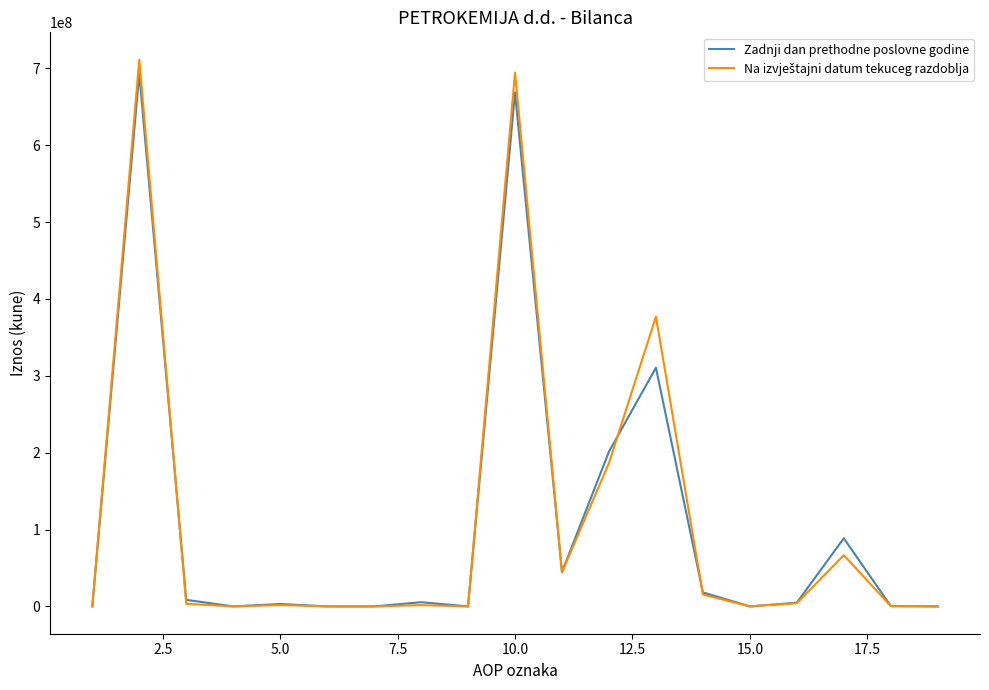

What is the greatest value displayed?

711199885